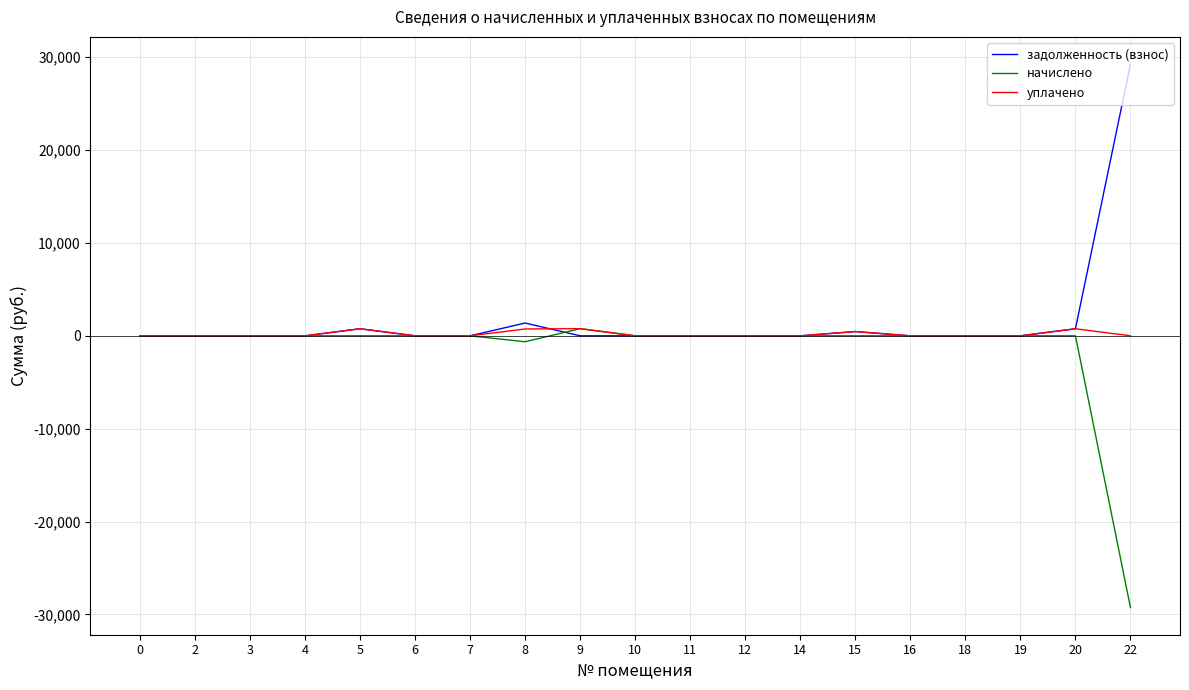

The value of начислено at 11 is -15744.1. True or false?

False